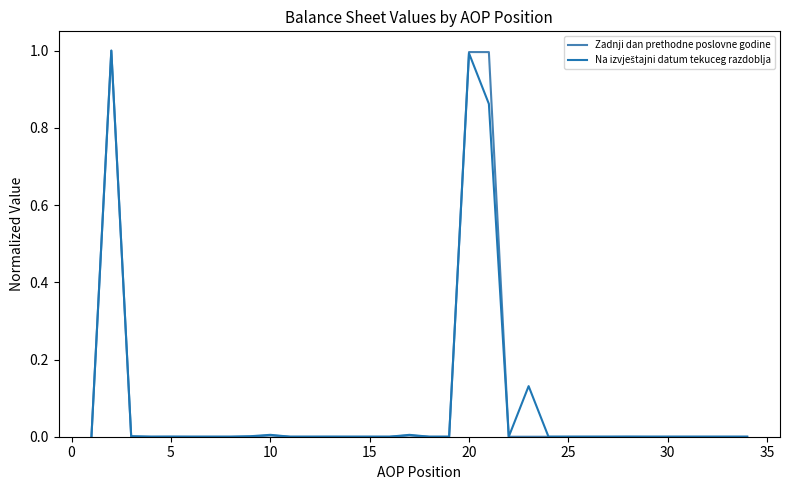

What is the maximum value for Zadnji dan prethodne poslovne godine?

1.0